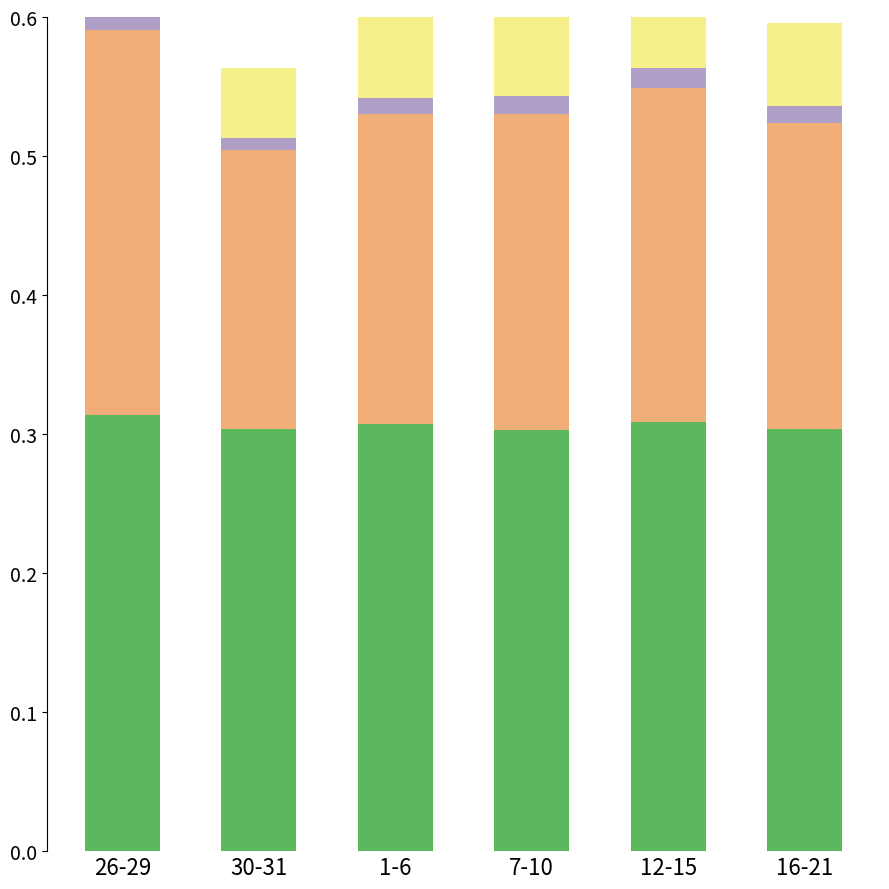

How many bars are there in total?

24